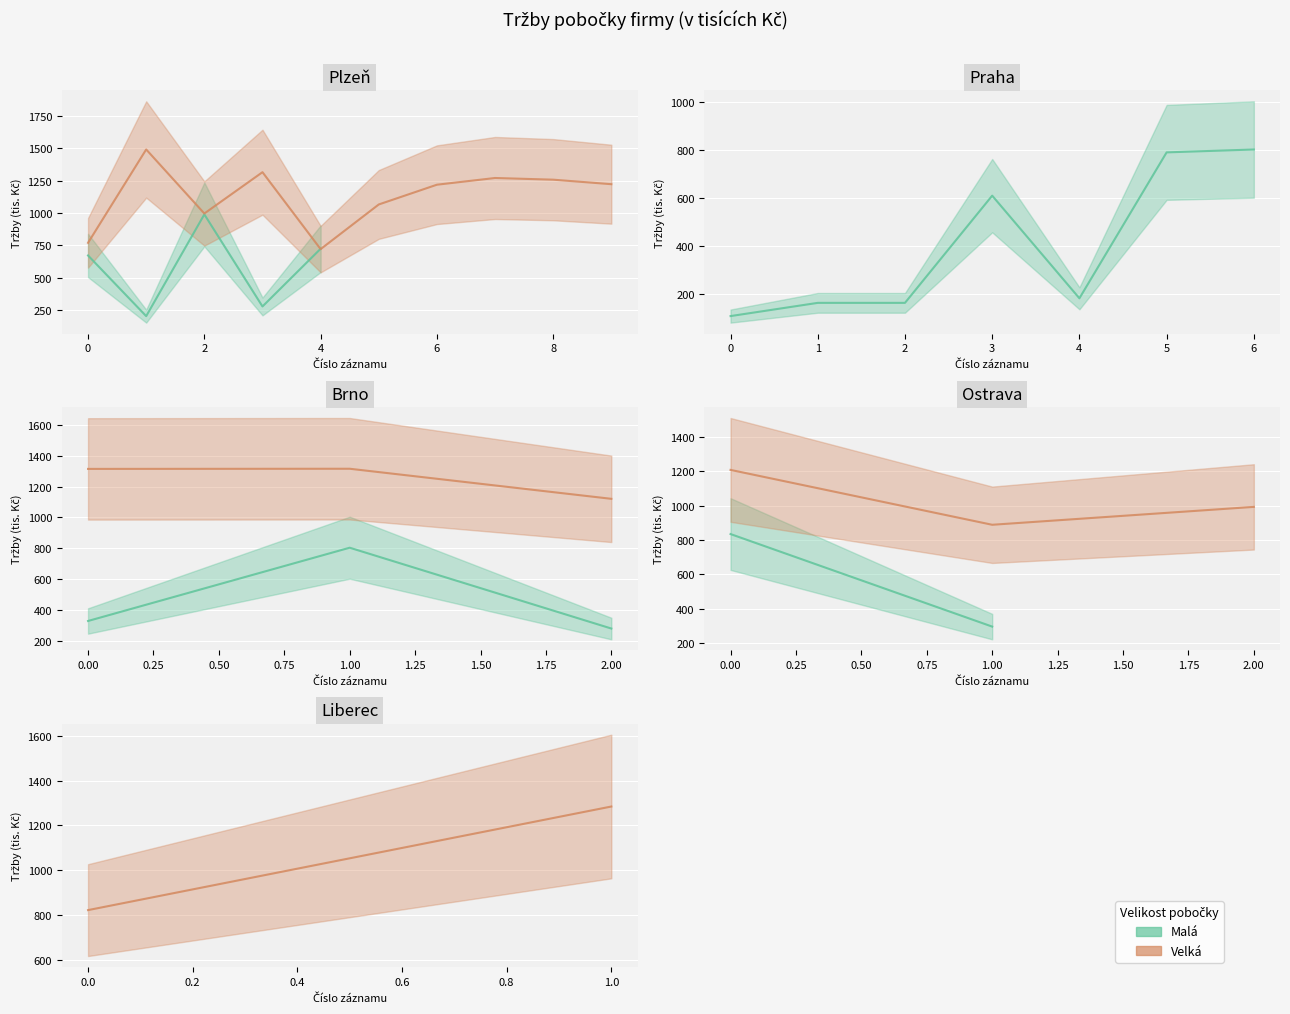

What is the label of the 14th point from the left?

Brno-2